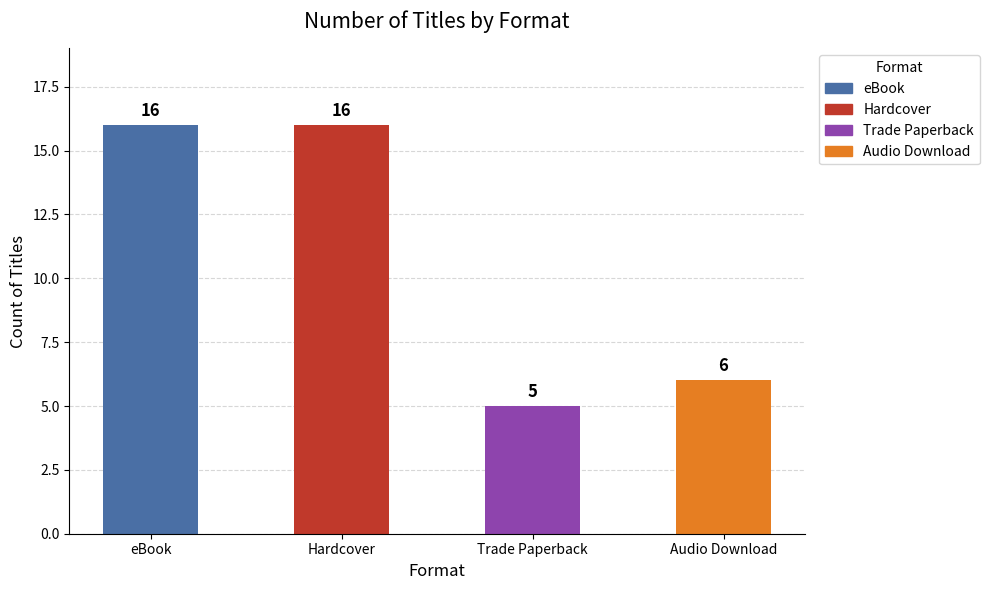

Is it true that the value at eBook is 16?

True